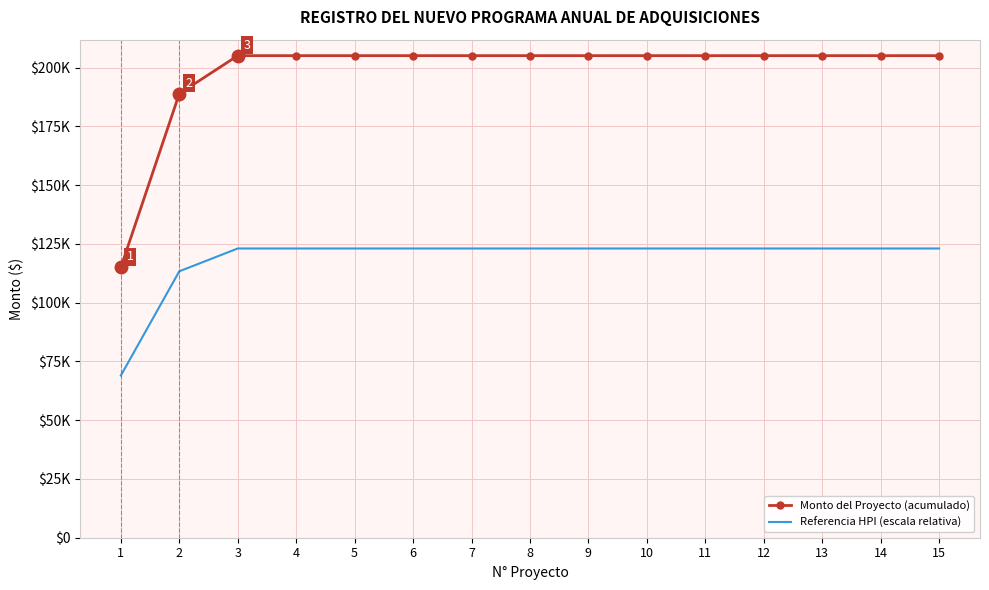

What is the minimum value shown in the chart?

69009.9